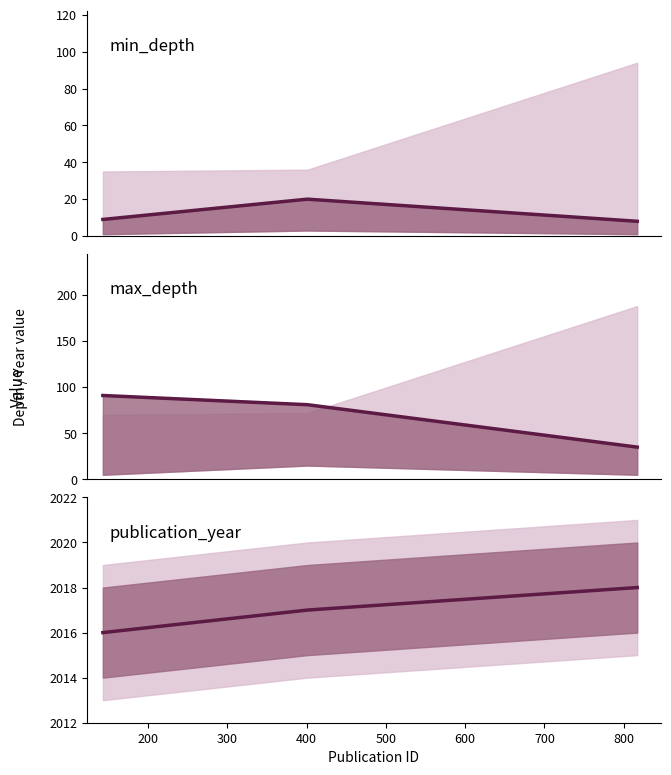

What is the difference between the publication_year values at 300 and 200?

1